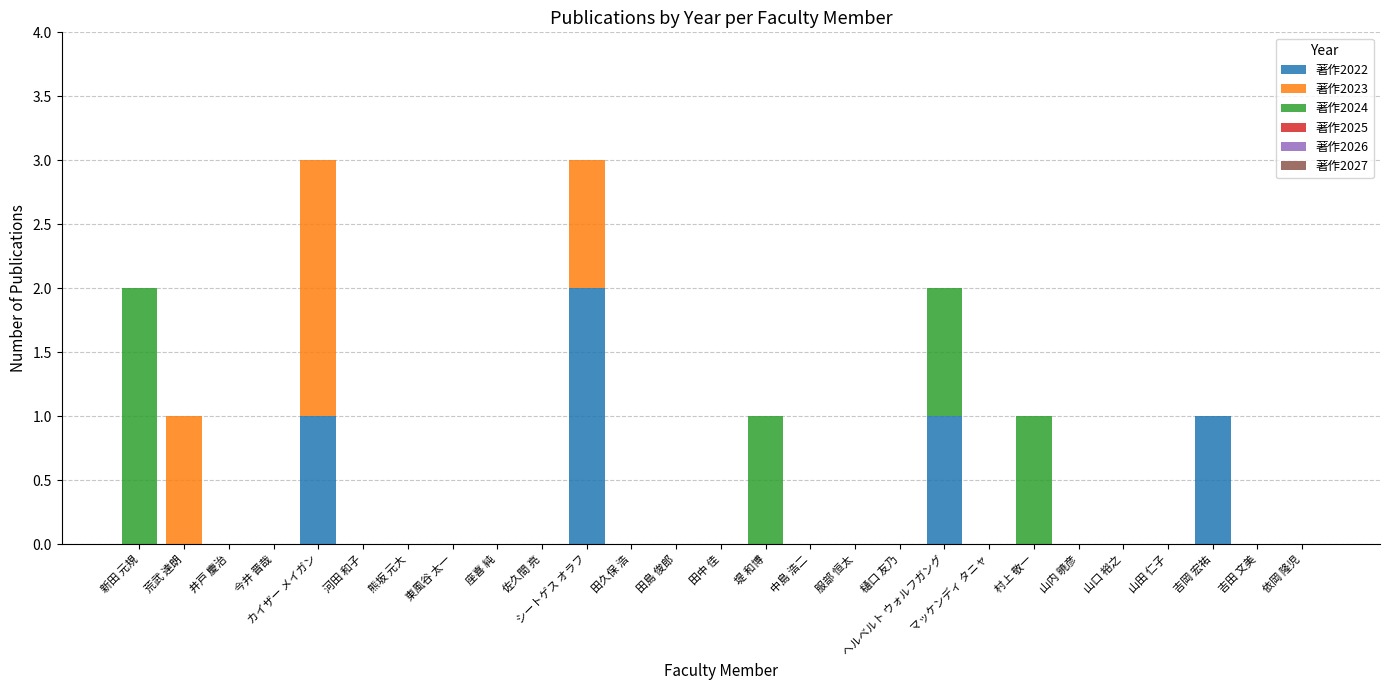

True or false: 著作2022 has a value of -1 at 田久保 浩.

False